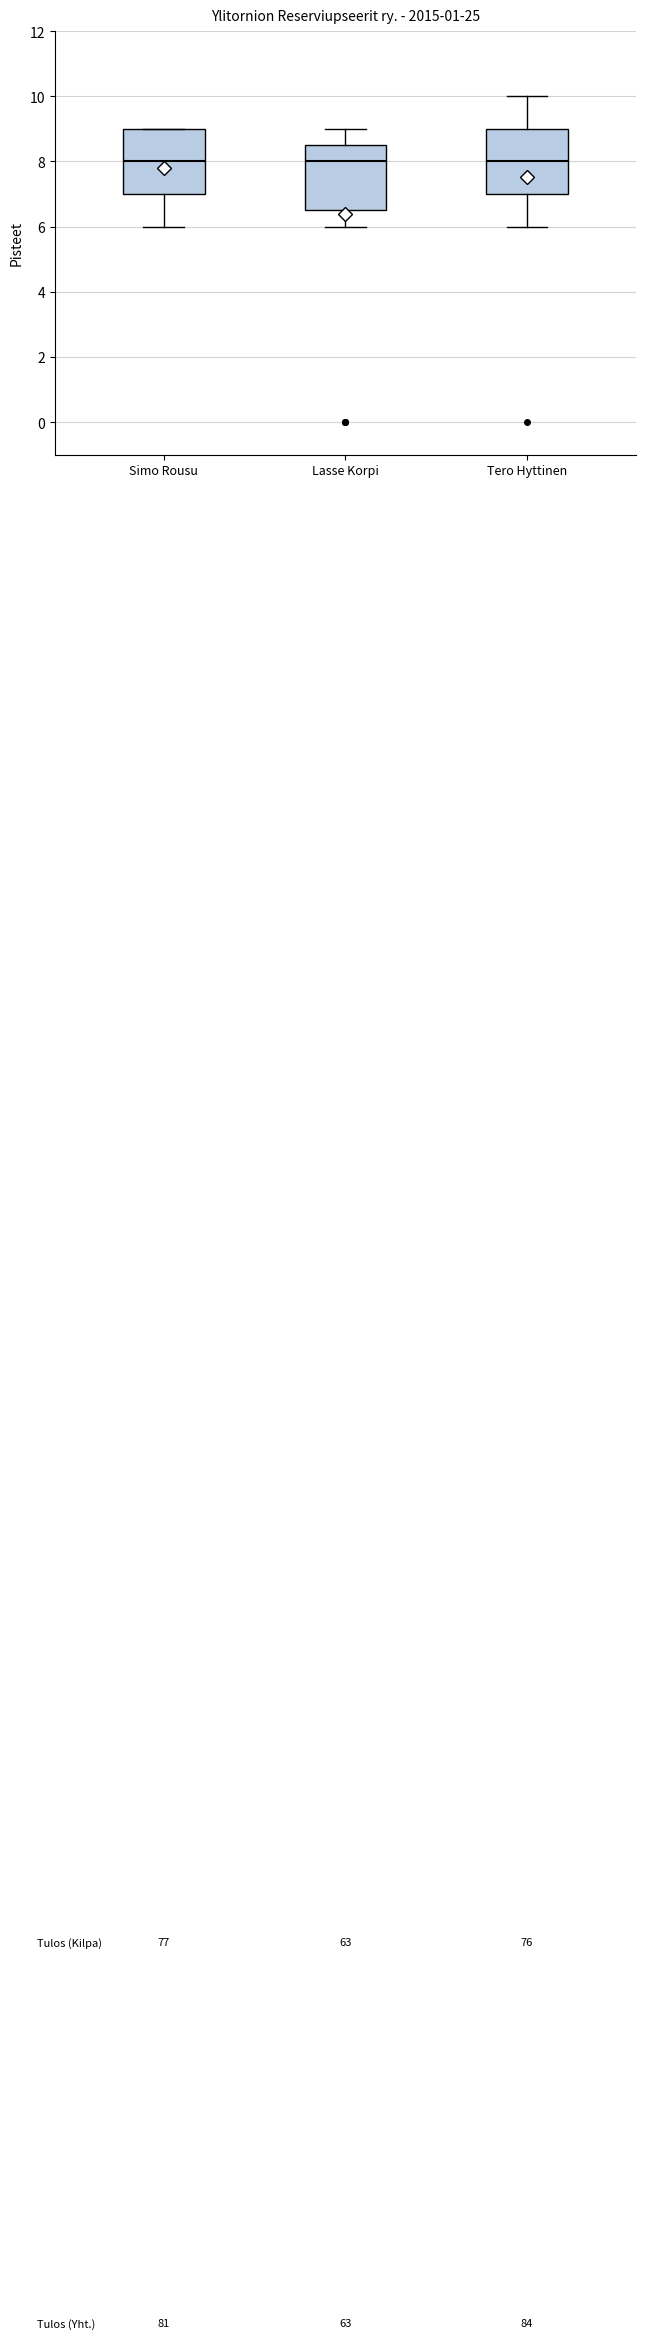

Reading left to right, transcribe this box plot: for each box, give where its median line is, the range the box spans, and where its two whiskers end, as read against the y-axis. The values are not printed on the chart, so give them approximately, as read against the axis.

Simo Rousu: median 8.0, box 7.0 to 9.0, whiskers 6.0 to 9.0
Lasse Korpi: median 8.0, box 6.6 to 8.6, whiskers 6.0 to 9.0
Tero Hyttinen: median 8.0, box 7.0 to 9.0, whiskers 6.0 to 10.0